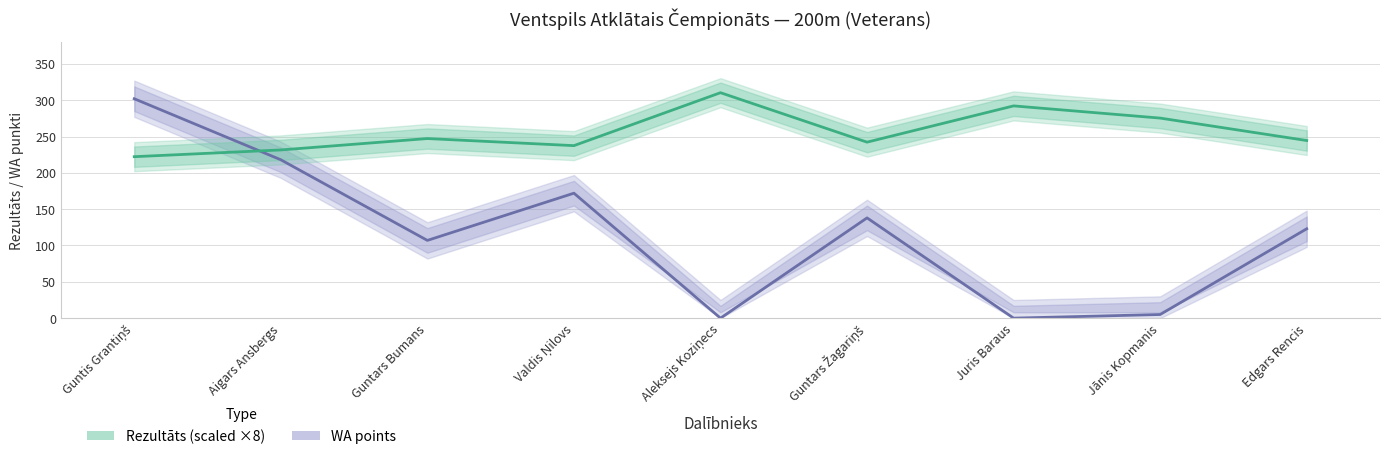

Where does the WA series first go above 123?

Guntis Grantiņš